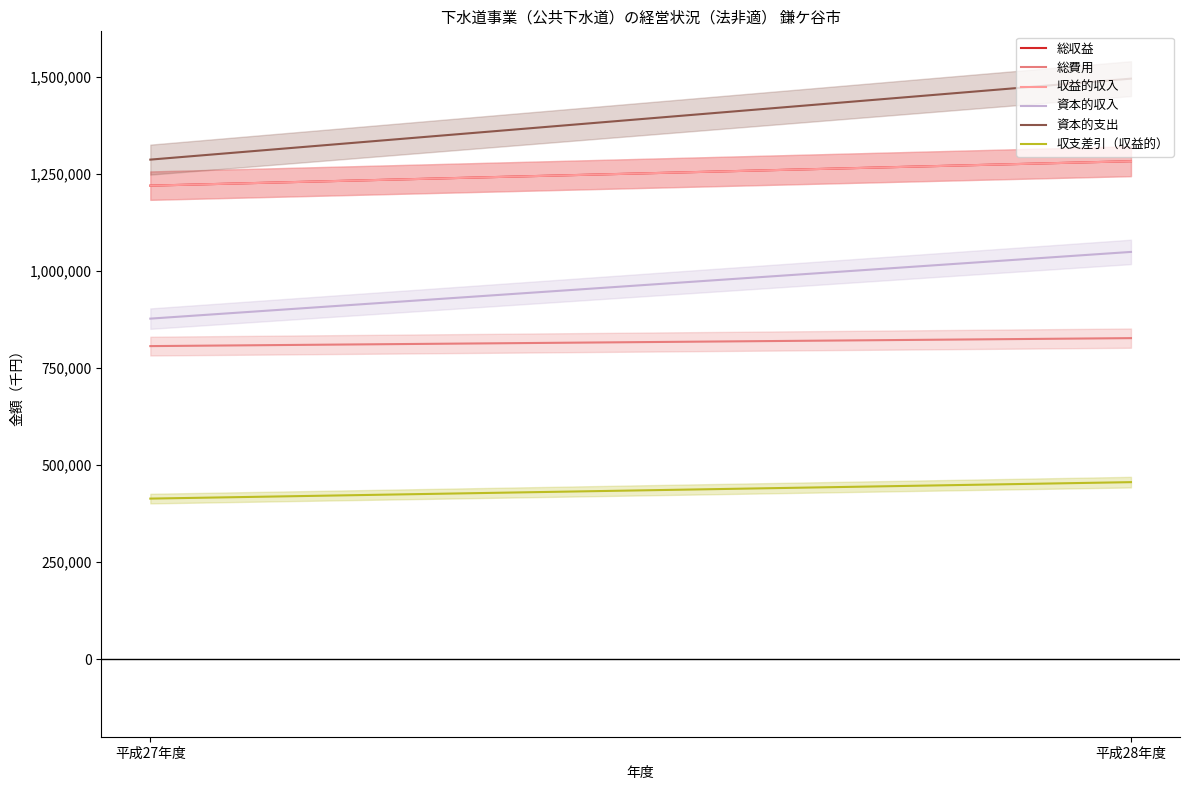

What position from the right is 平成27年度?

2